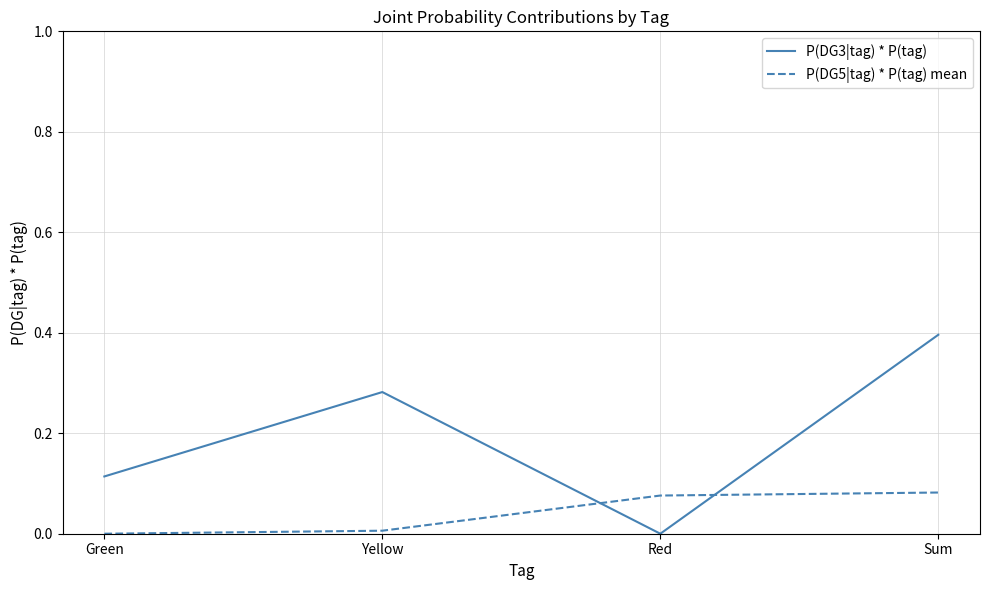

At how many categories does at least one series exceed 0?

4